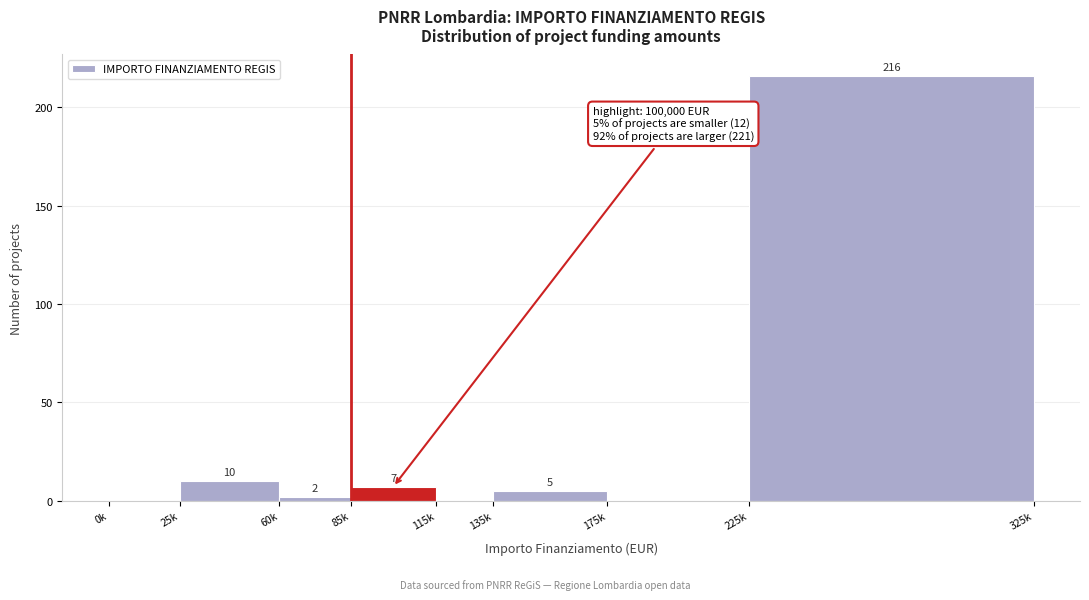

Reading right to left, list all the values displayed in this chart.

225k=216	175k=0	135k=5	115k=0	85k=7	60k=2	25k=10	0k=0